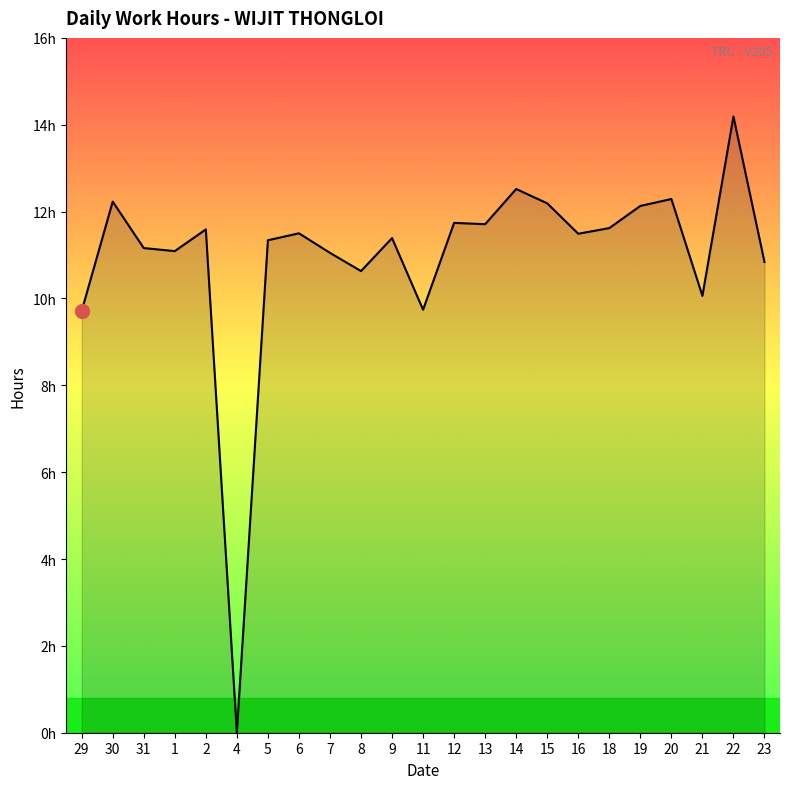

What is the difference between the second highest and second lowest values?

2.8